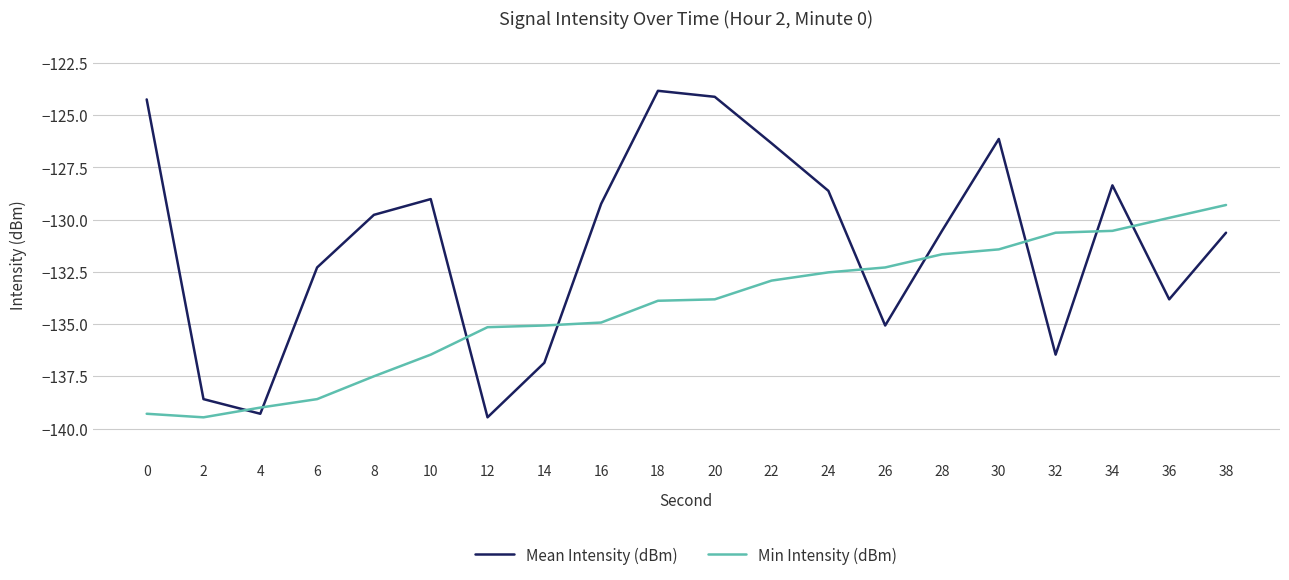

In Mean Intensity (dBm), how many points are higher than both neighbors (excluding endpoints)?

4